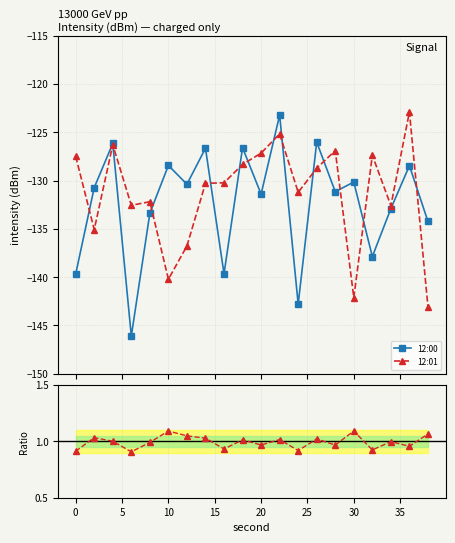

Which series has the largest range (max minus min)?

12:00